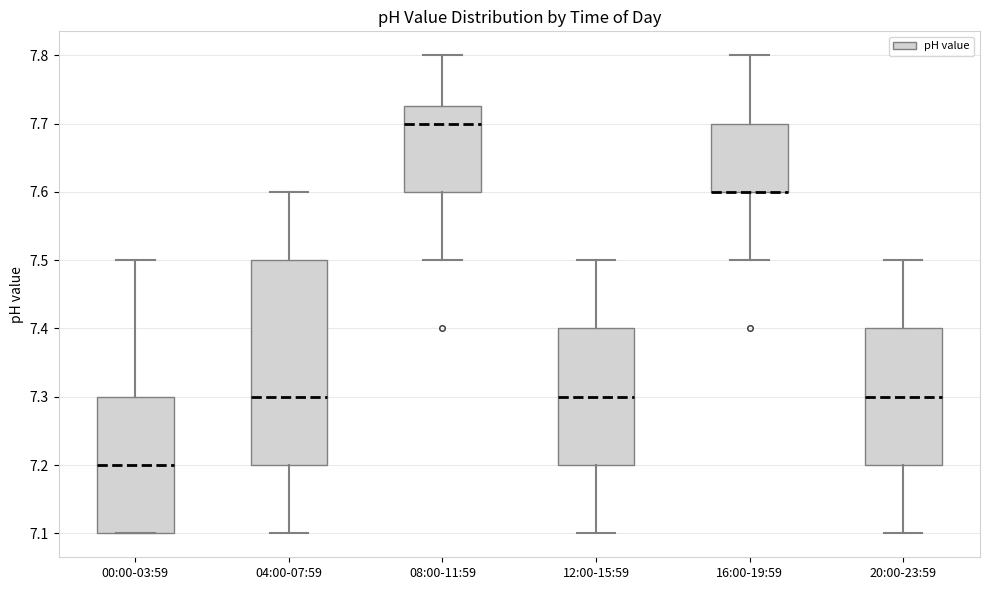

Where is the lower edge of the box for 16:00-19:59 on the y-axis? The values are not printed on the chart, so give them approximately, as read against the axis.

7.60